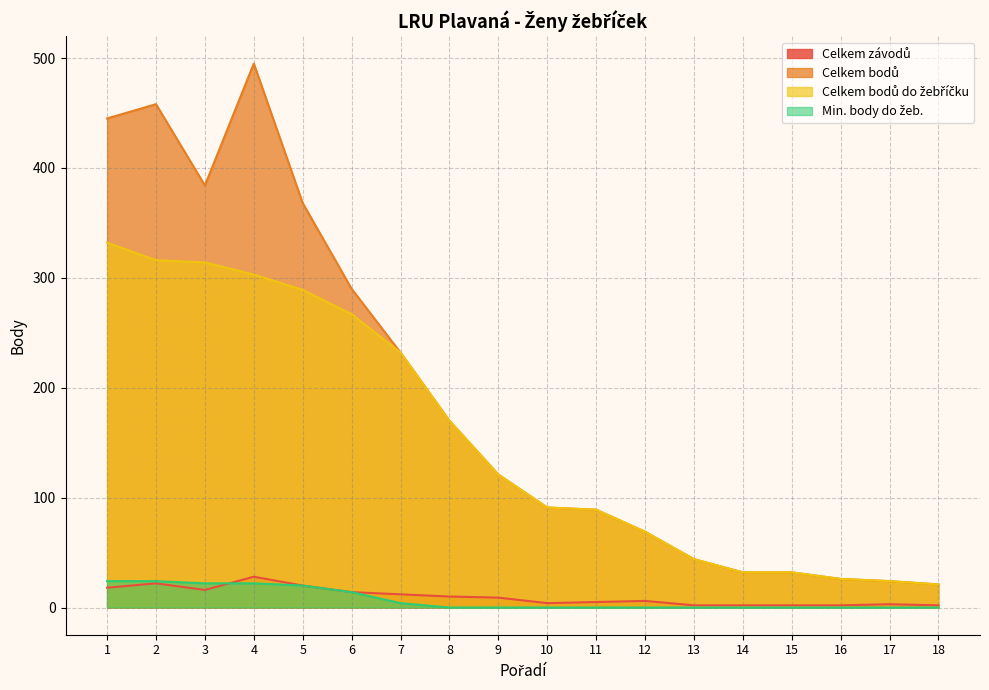

True or false: Celkem bodů has a value of 91 at 10.

True